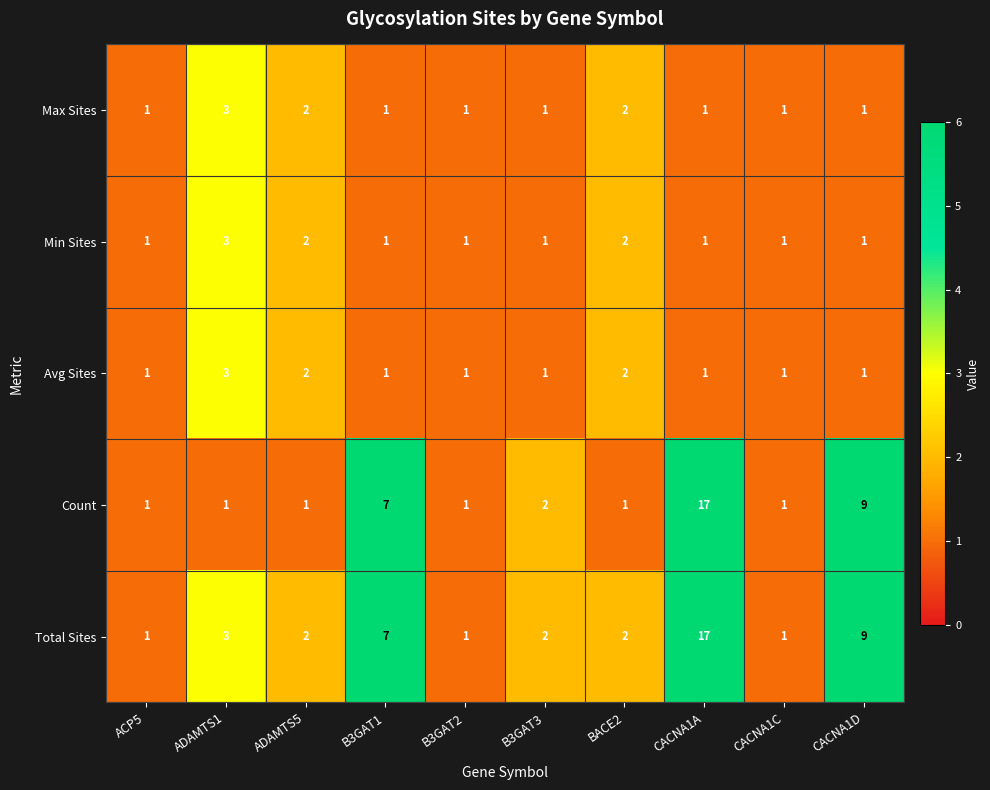

What is the sum of all Total Sites values?

45